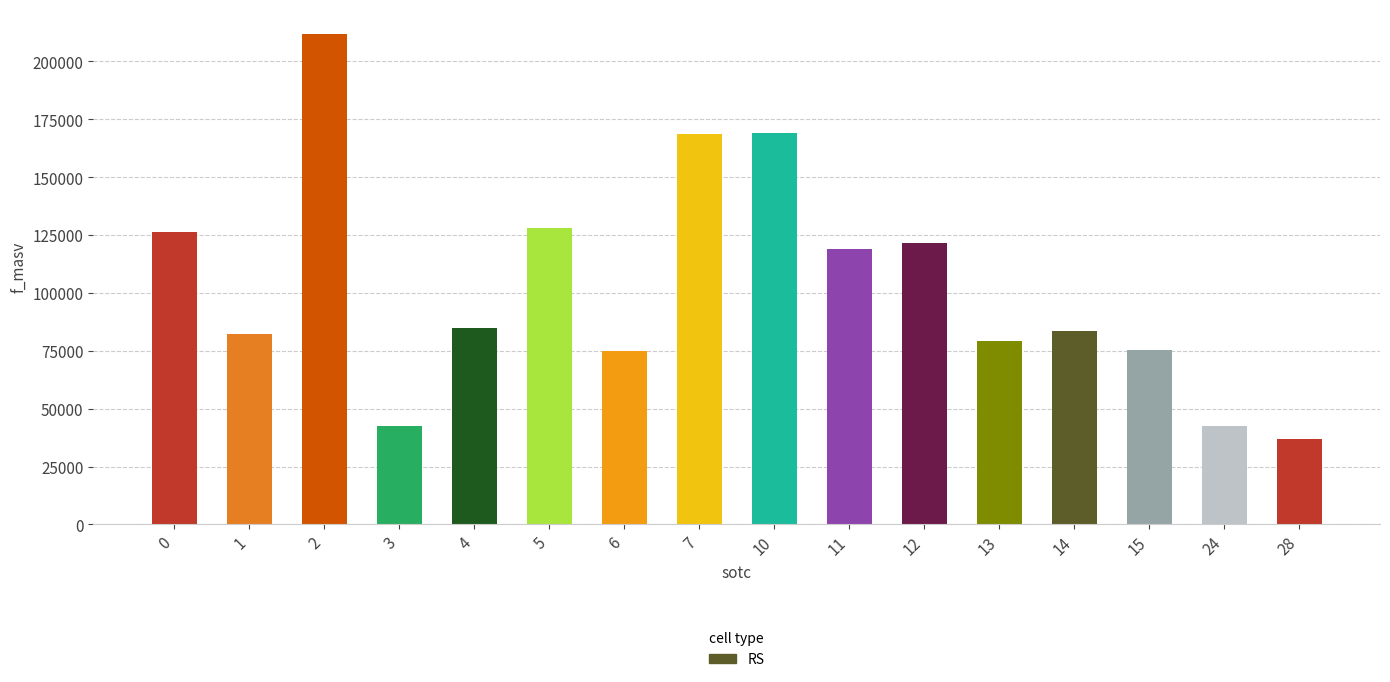

Is it true that the value at 6 is 74957?

True